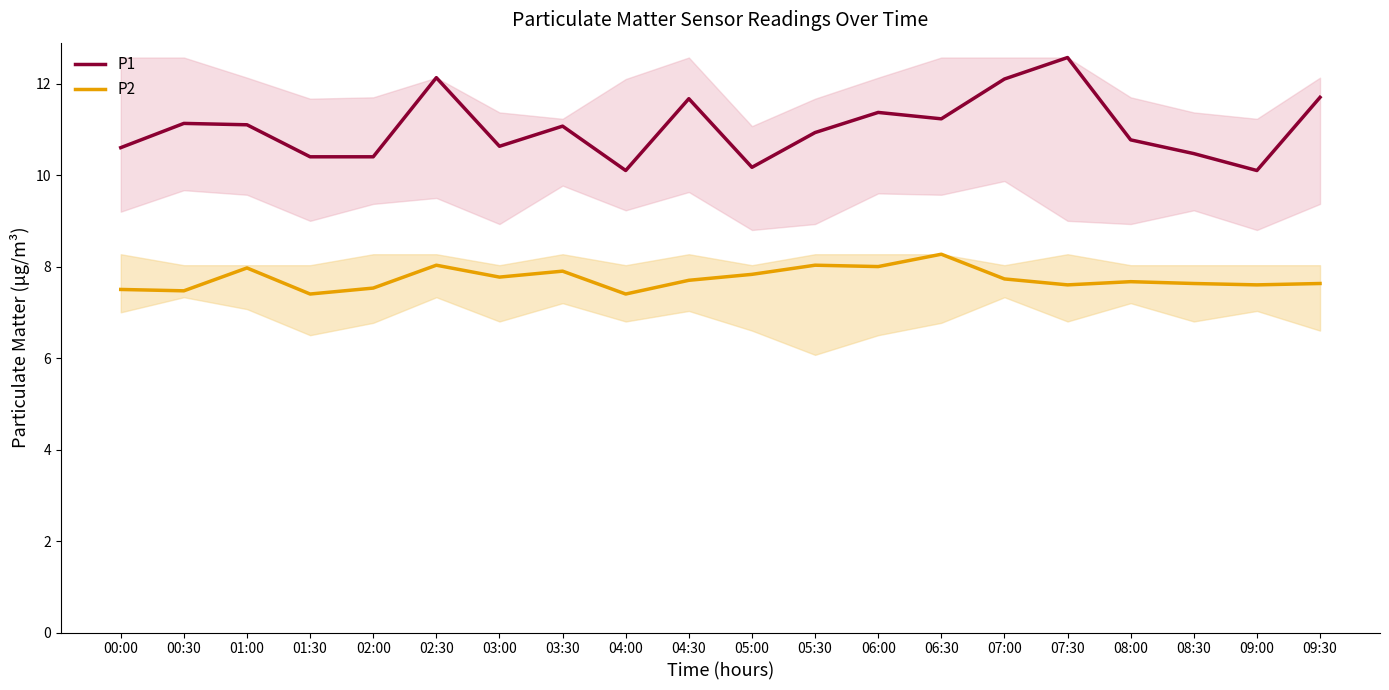

True or false: P2 has more than 0 interior local peaks.

True